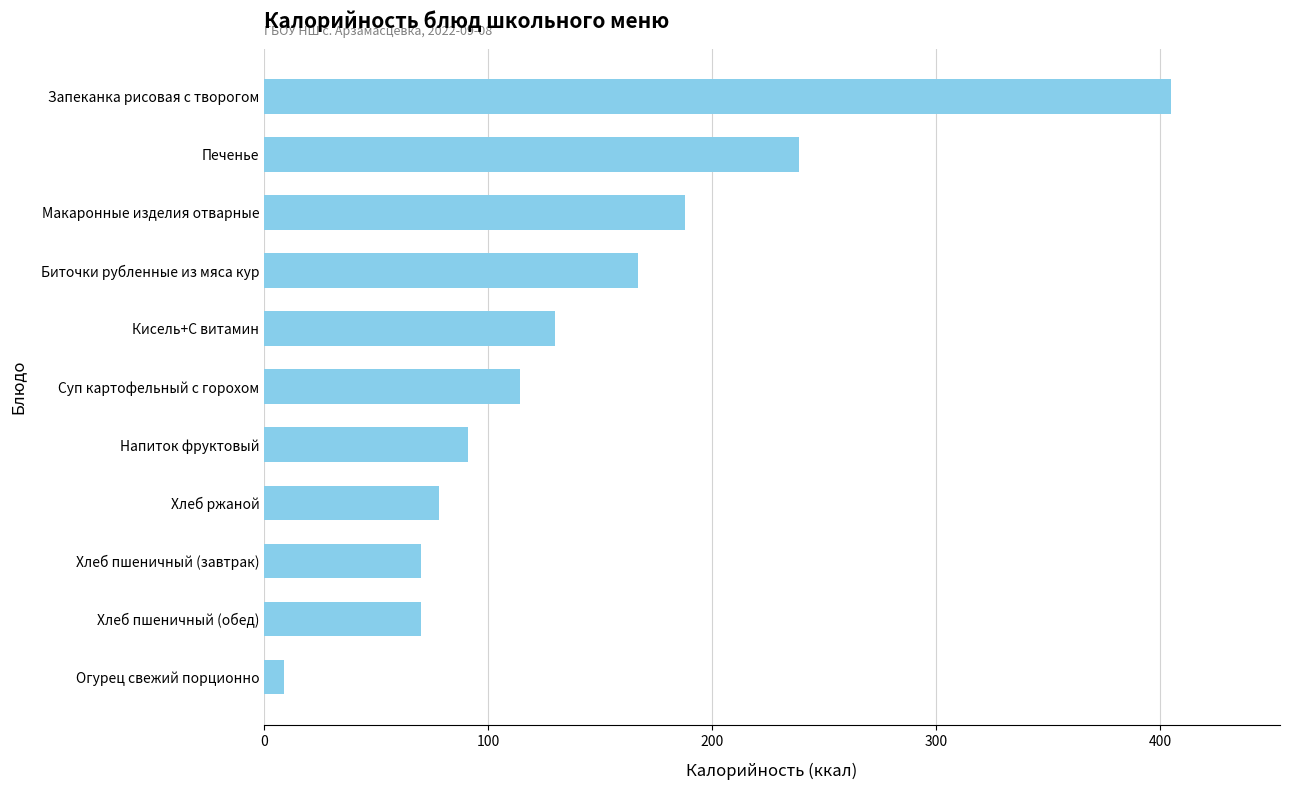

At which category does the chart reach its minimum across all series?

Огурец свежий порционно